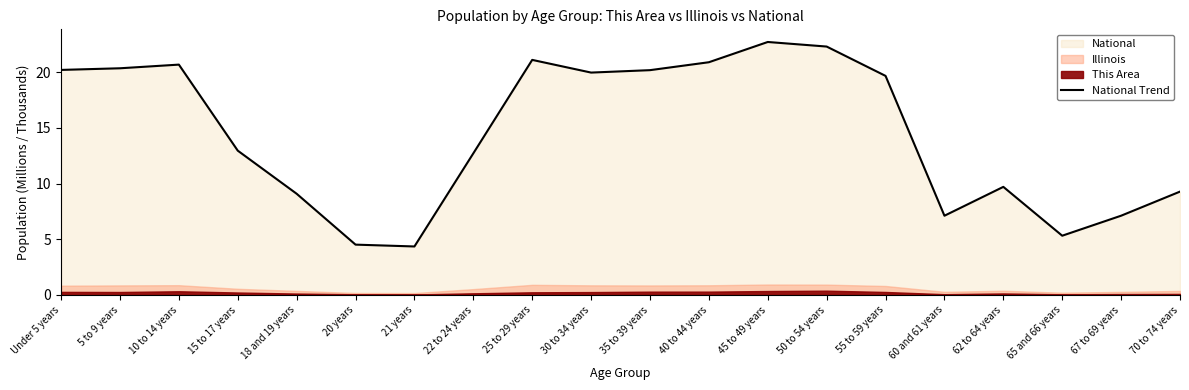

Rank the categories by value from lowest to highest.

21 years, 20 years, 65 and 66 years, 60 and 61 years, 67 to 69 years, 18 and 19 years, 70 to 74 years, 62 to 64 years, 22 to 24 years, 15 to 17 years, 55 to 59 years, 30 to 34 years, 35 to 39 years, Under 5 years, 5 to 9 years, 10 to 14 years, 40 to 44 years, 25 to 29 years, 50 to 54 years, 45 to 49 years